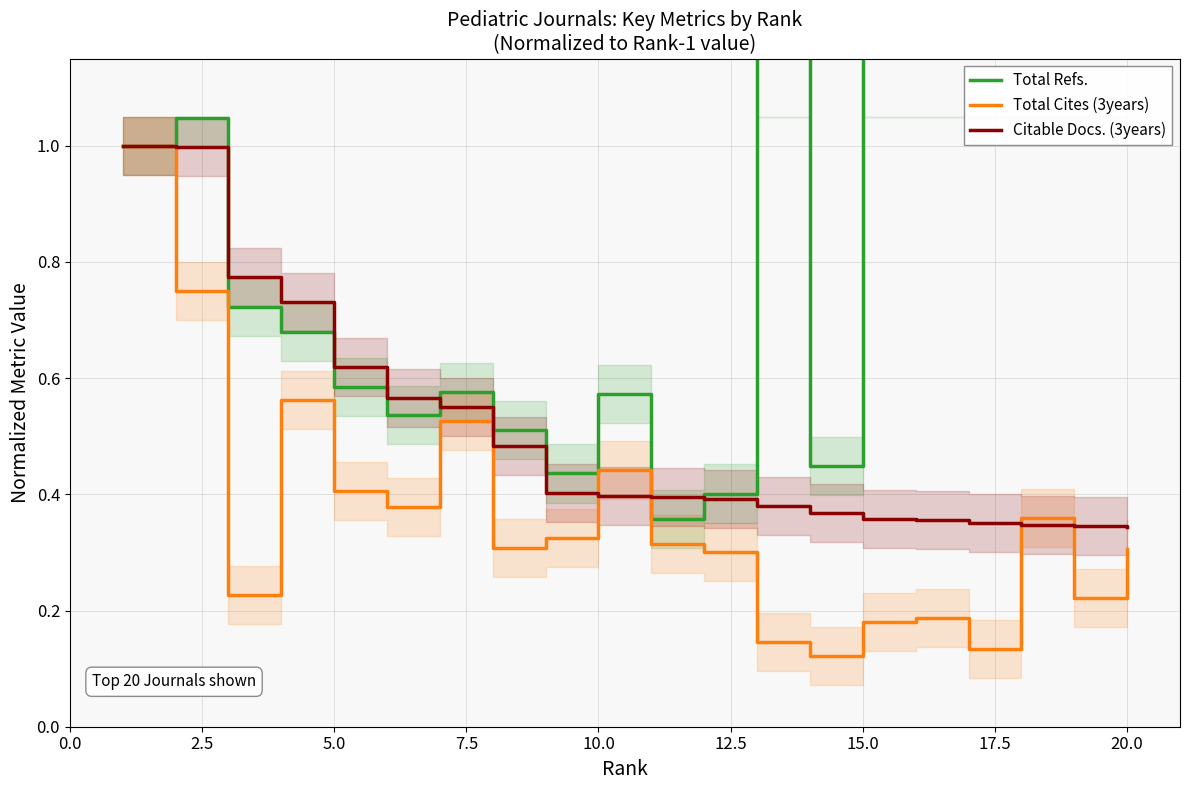

The value of Total Cites (3years) at 15.0 is 0.1. True or false?

False